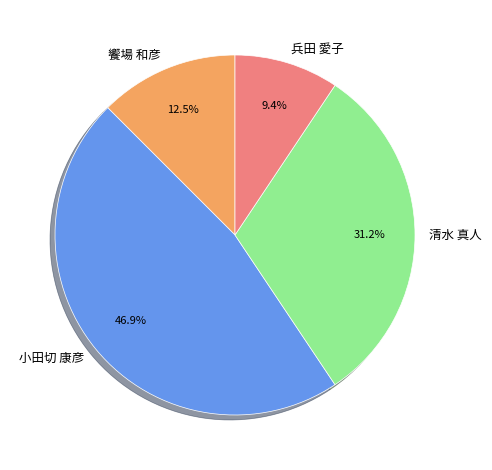

Which slice is the largest?

小田切 康彦